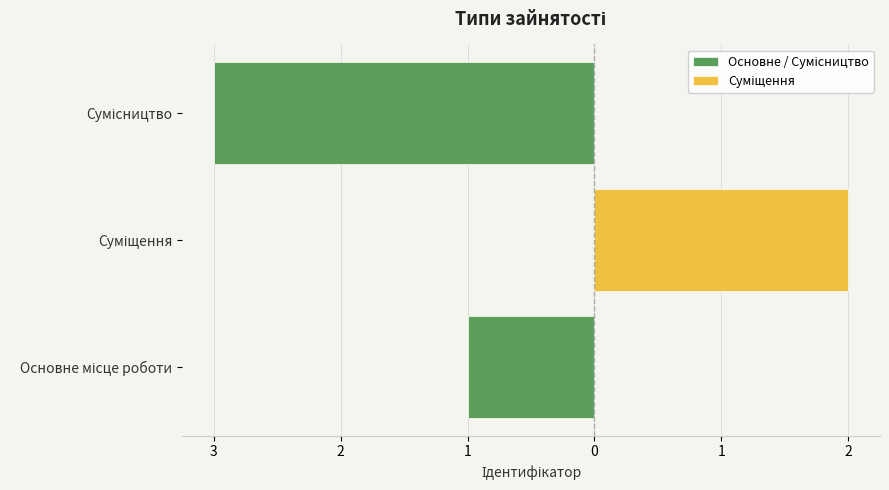

Are the bars grouped side by side (vs. stacked)?

No